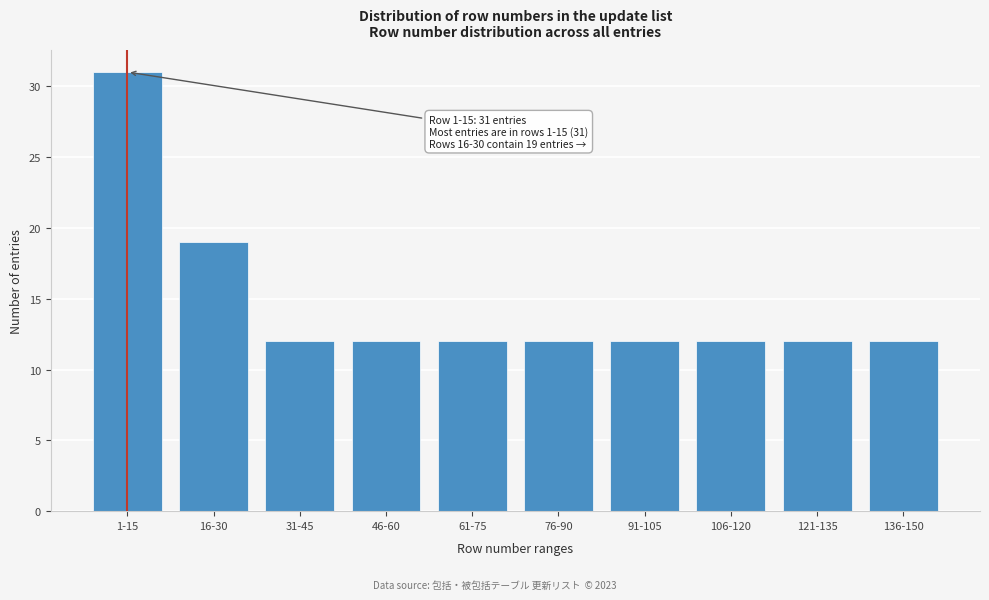

Reading left to right, what are all the values shown in this chart?

1-15=31	16-30=19	31-45=12	46-60=12	61-75=12	76-90=12	91-105=12	106-120=12	121-135=12	136-150=12